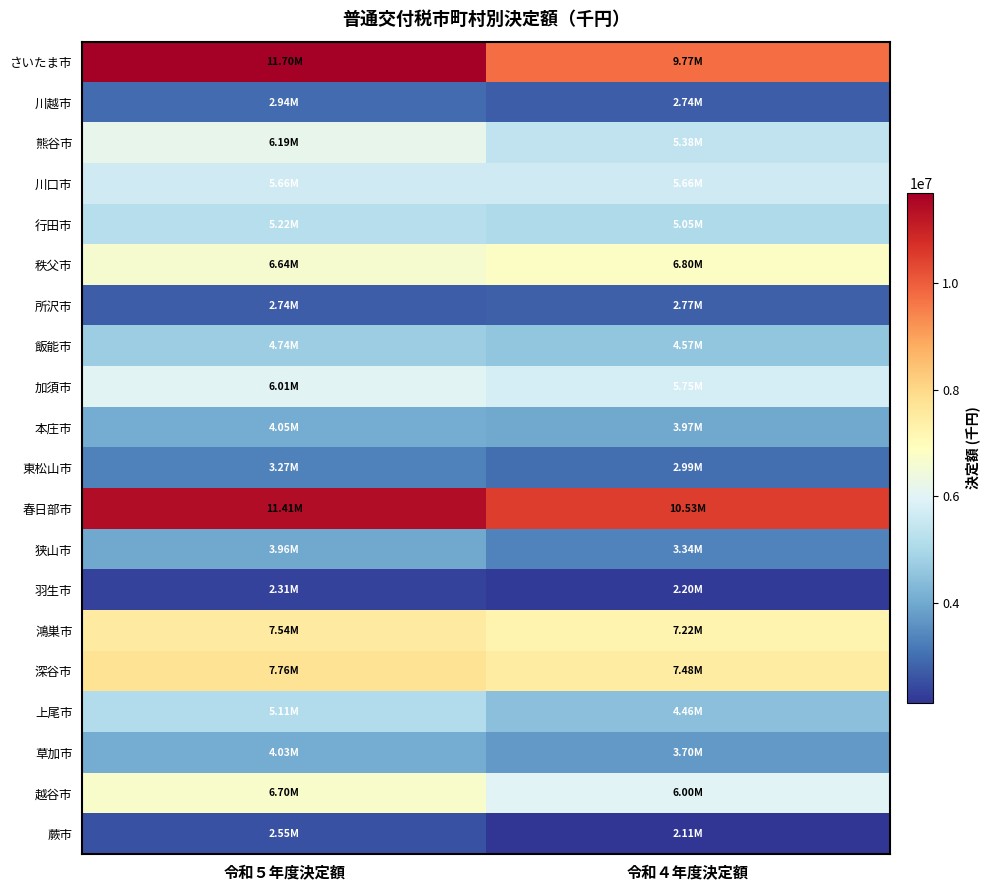

List the series in order of their peak value, highest first.

さいたま市, 春日部市, 深谷市, 鴻巣市, 秩父市, 越谷市, 熊谷市, 加須市, 川口市, 行田市, 上尾市, 飯能市, 本庄市, 草加市, 狭山市, 東松山市, 川越市, 所沢市, 蕨市, 羽生市